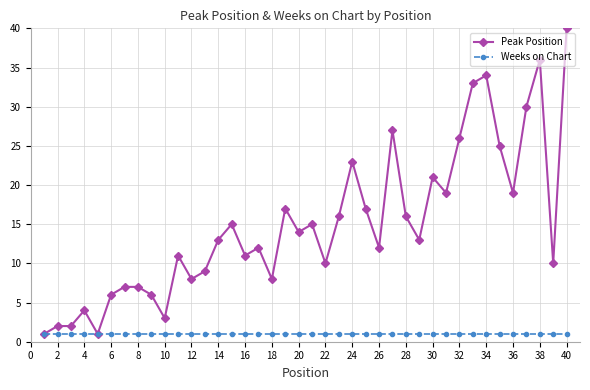

Which series has the largest range (max minus min)?

Peak Position